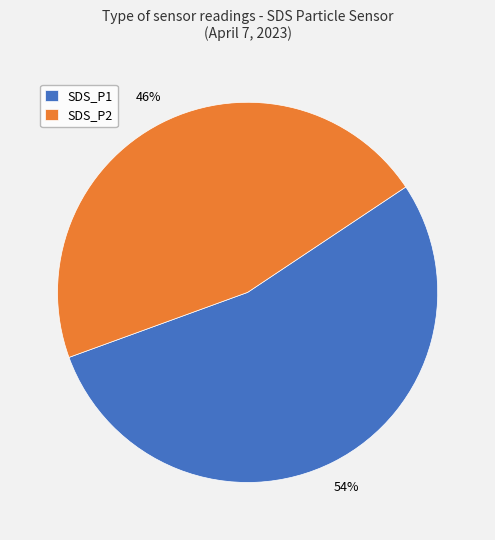

How many segments does this pie chart have?

2